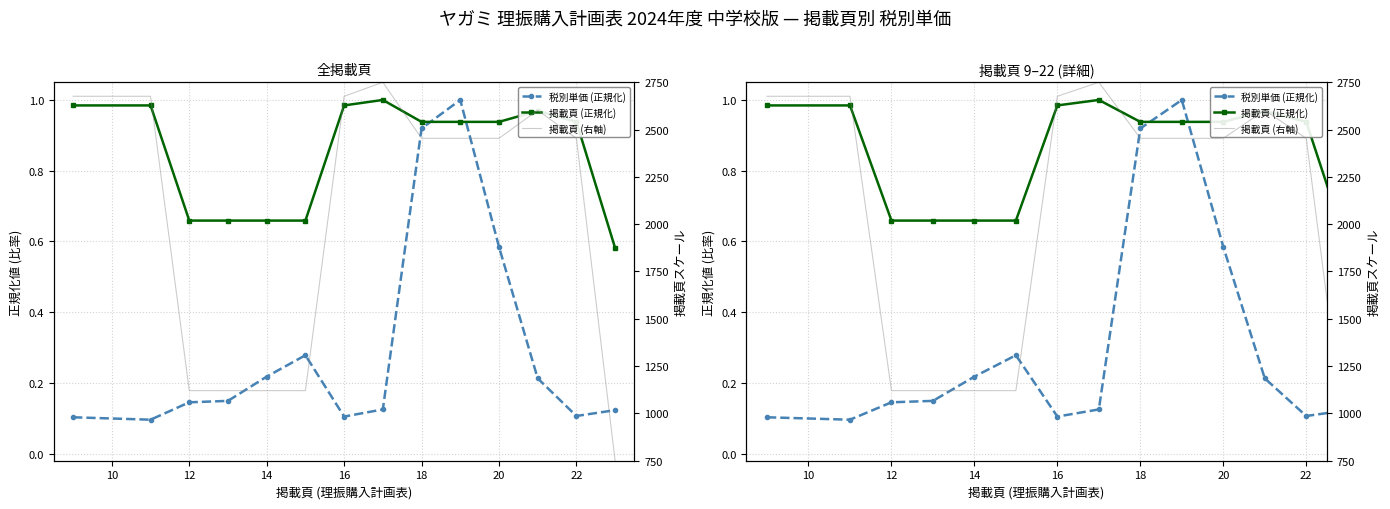

What is the sum of all 掲載頁 (正規化) values?

11.9